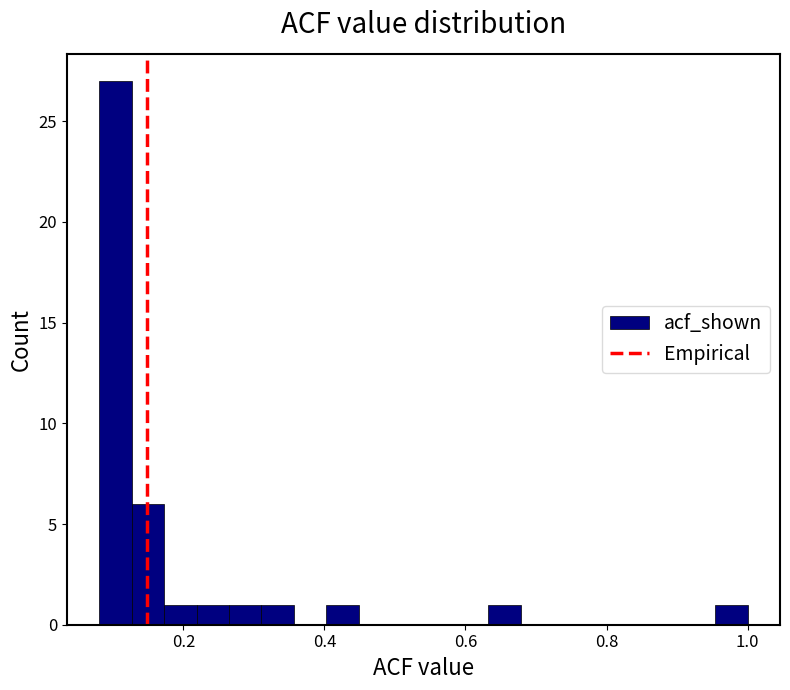

Around what value on the x-axis is the tallest bar? Give the approximate position of its centre, as read against the axis.

0.10